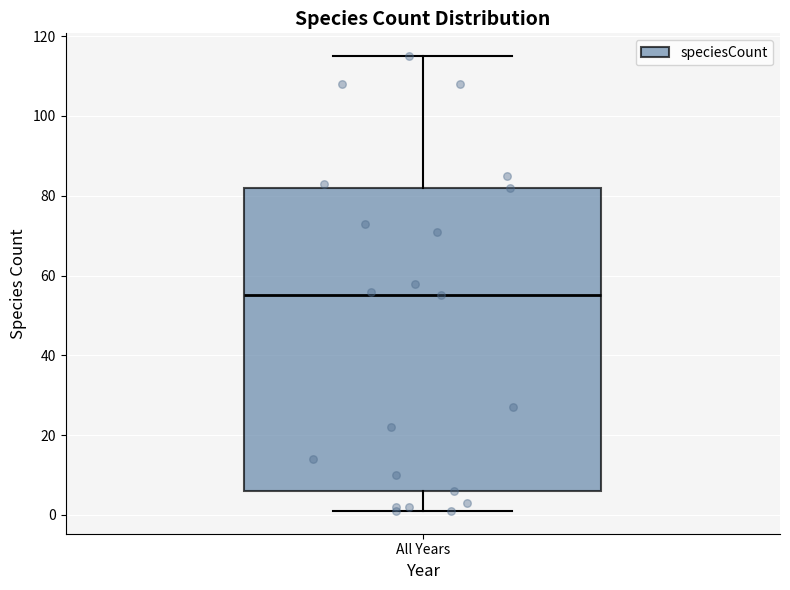

Transcribe this box plot: give where the median line is, the range the box spans, and where the two whiskers end, as read against the y-axis. The values are not printed on the chart, so give them approximately, as read against the axis.

median 56, box 6 to 82, whiskers 2 to 116